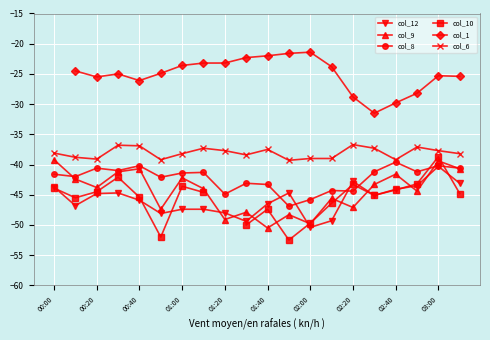

What is the average value of the col_8 series?

-42.3